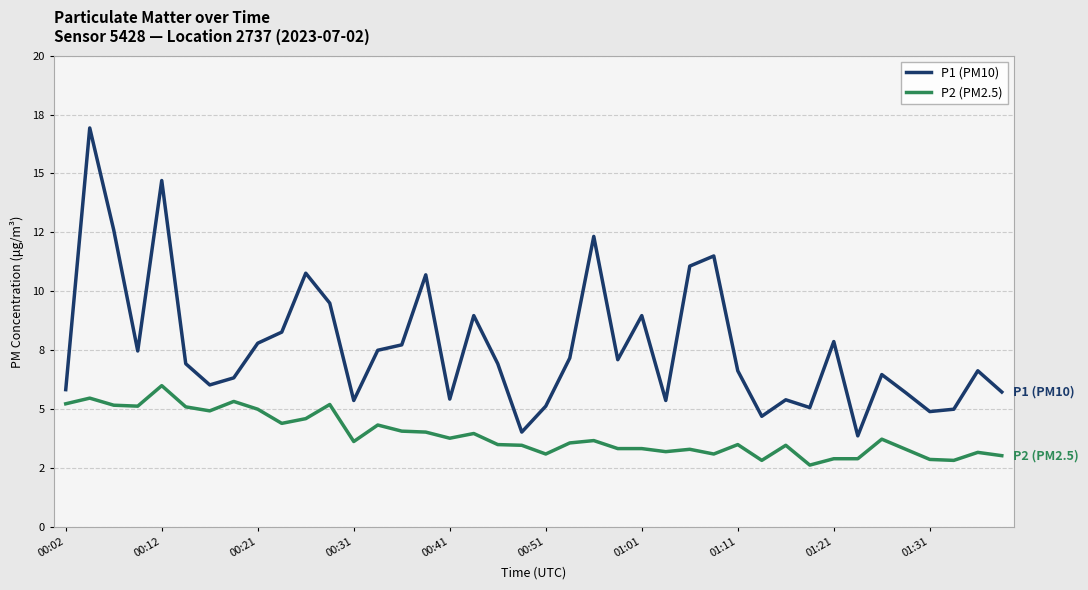

Does the chart have visible grid lines?

Yes